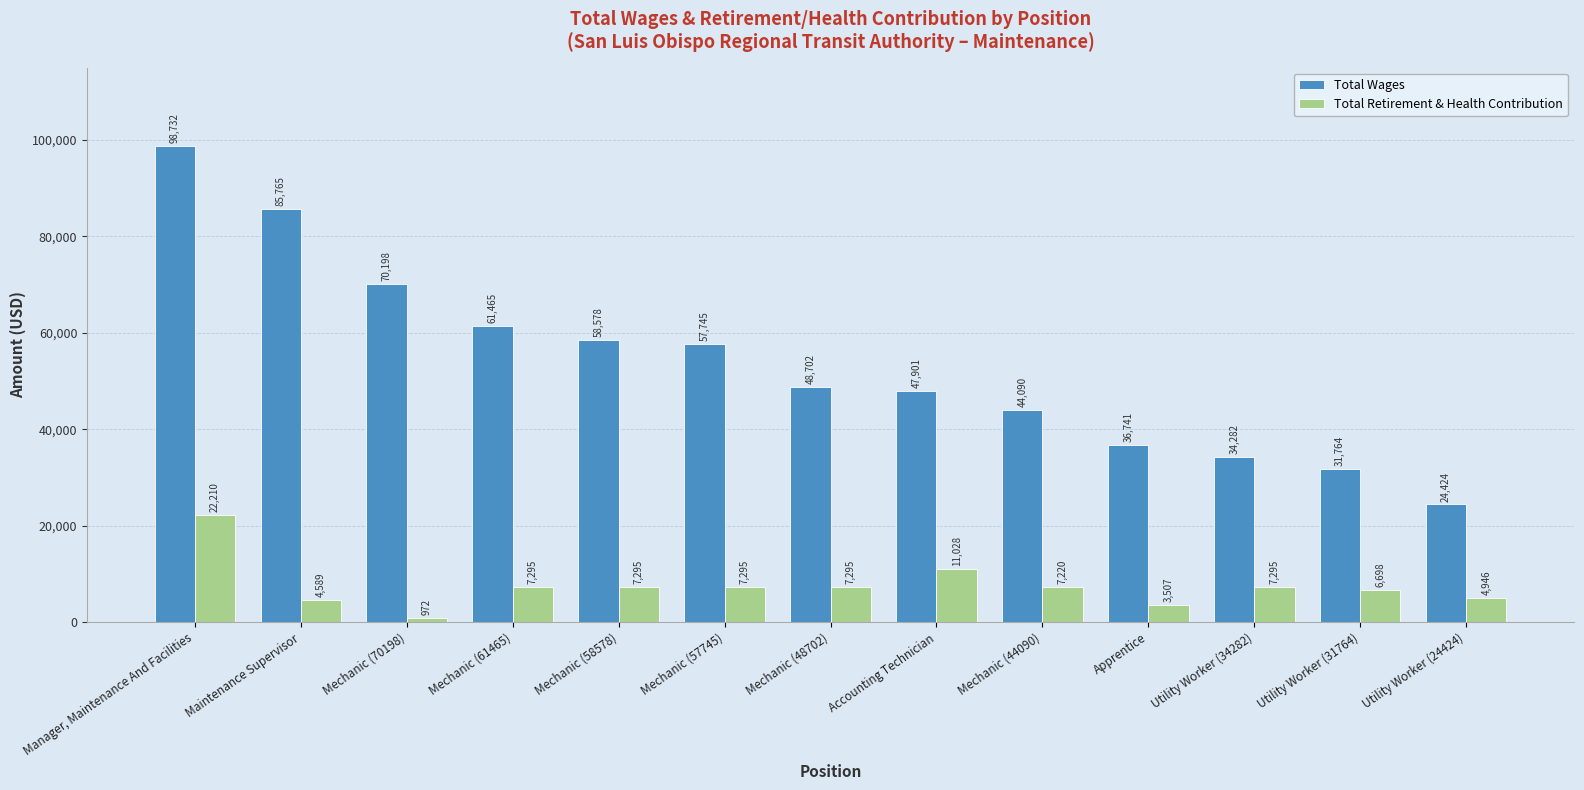

Which series has the largest total across all categories?

Total Wages